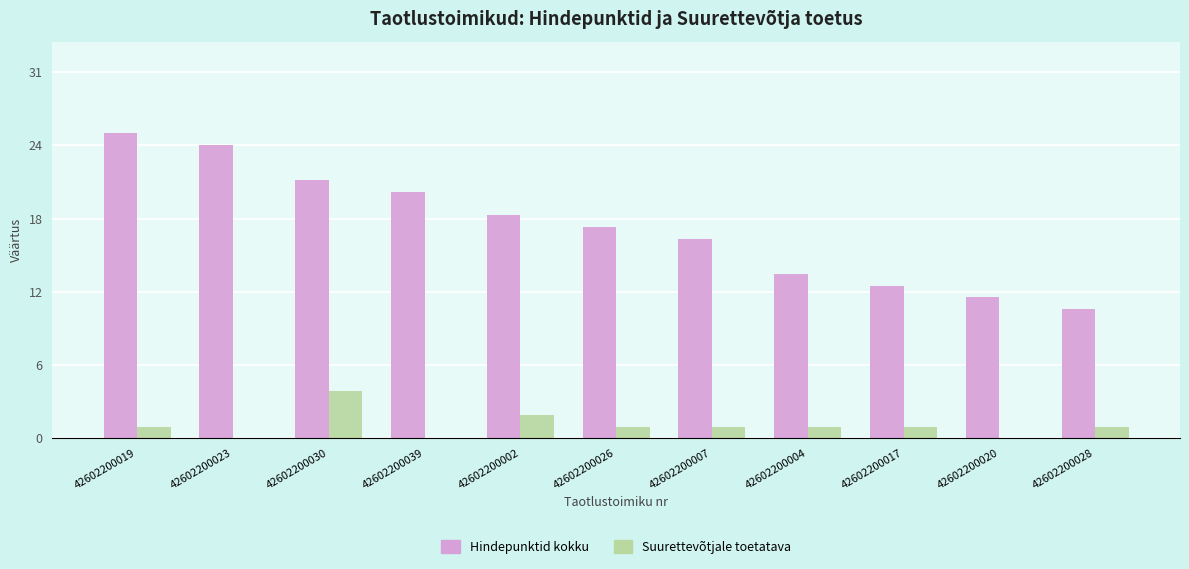

List the series in order of their overall mean, lowest first.

Suurettevõtjale toetatava, Hindepunktid kokku